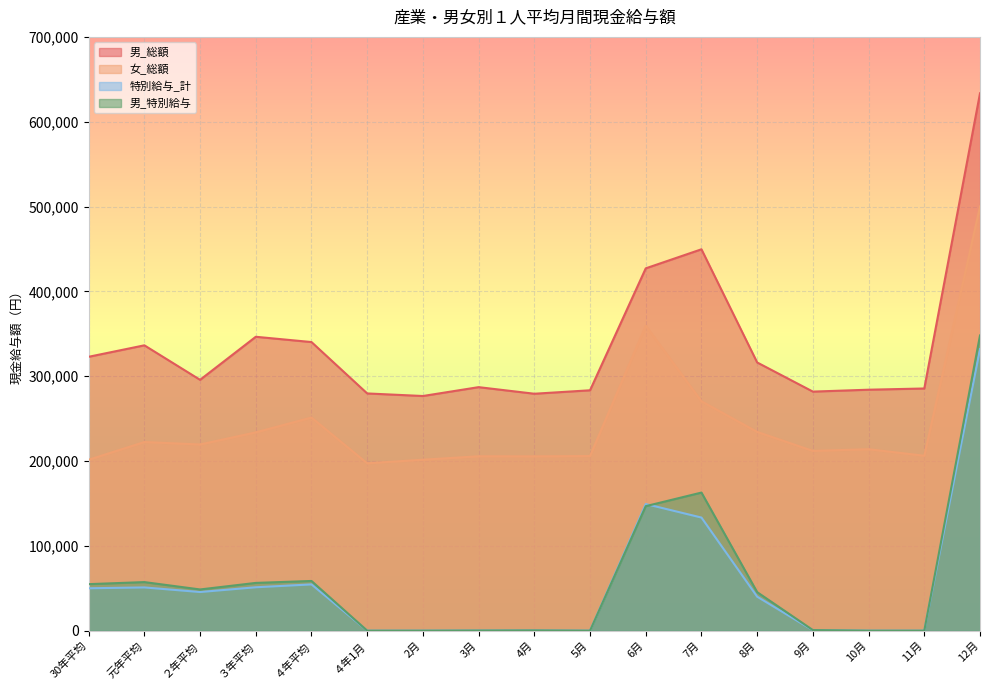

Where is the first local minimum for 男_総額?

２年平均